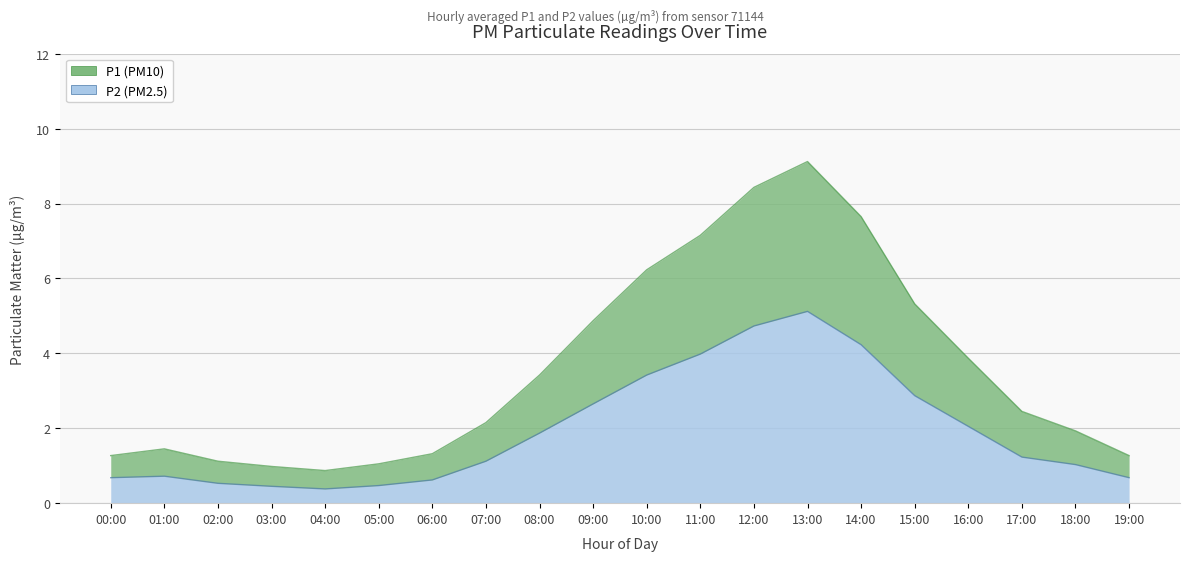

What is the label of the 4th point from the right?

16:00